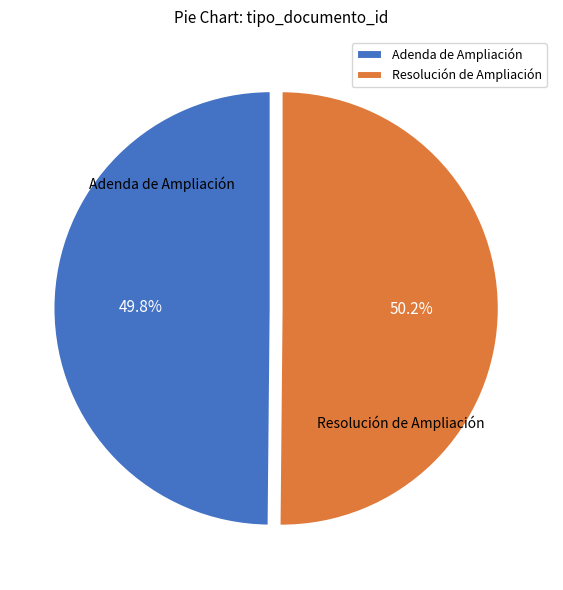

What is the ratio of the value at Resolución de Ampliación to the value at Adenda de Ampliación?

1.0